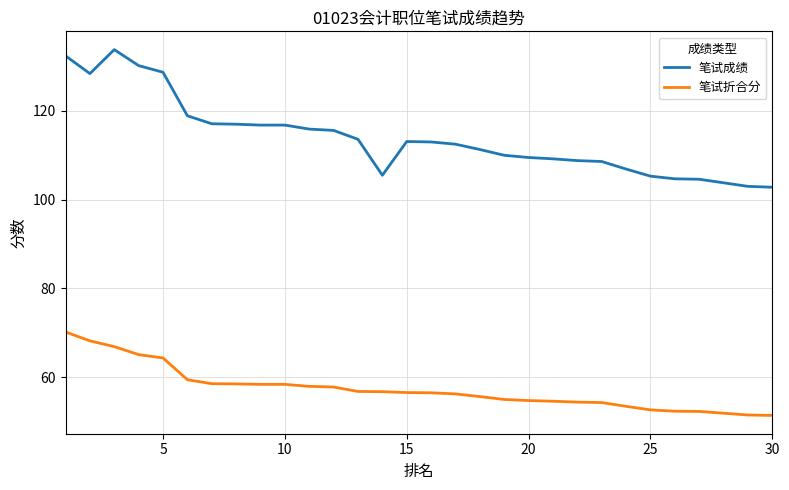

List the series in order of their overall mean, highest first.

笔试成绩, 笔试折合分